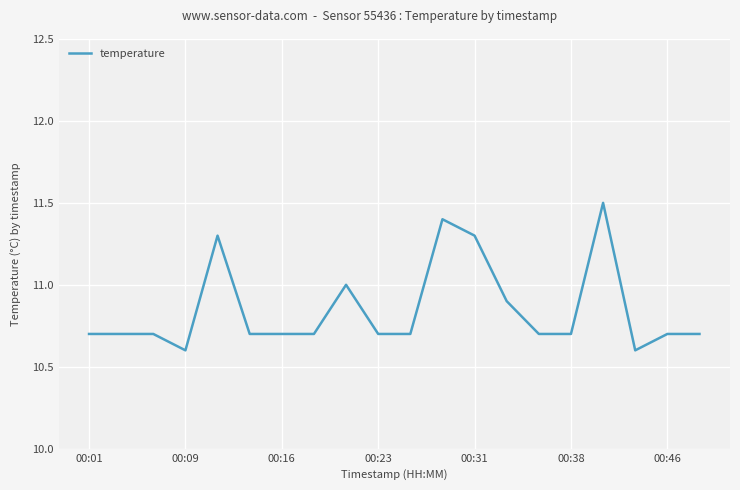

Reading right to left, what are all the values shown in this chart?

10.7	10.7	10.6	11.5	10.7	10.7	10.9	11.3	11.4	10.7	10.7	11.0	10.7	10.7	10.7	11.3	10.6	10.7	10.7	10.7